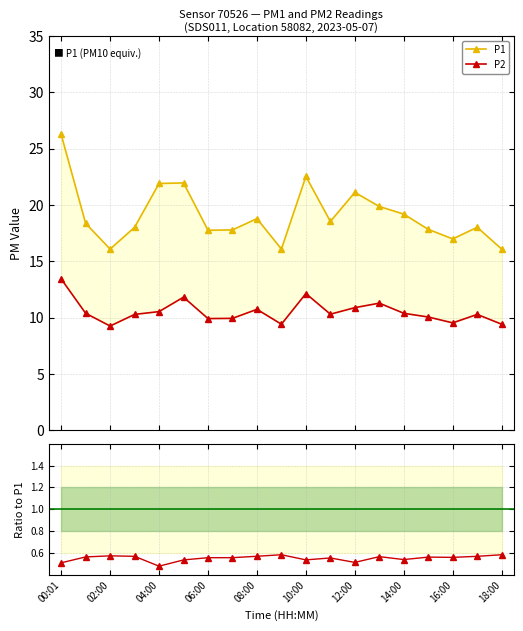

Reading left to right, what are all the values shown in this chart?

P1: 26.3	18.4	16.1	18.0	21.9	22.0	17.8	17.8	18.8	16.1	22.6	18.6	21.1	19.9	19.2	17.9	17.0	18.0	16.1
P2: 13.4	10.4	9.3	10.3	10.6	11.8	9.9	9.9	10.8	9.4	12.2	10.3	10.9	11.3	10.4	10.1	9.6	10.3	9.4
P2/P1: 0.5	0.6	0.6	0.6	0.5	0.5	0.6	0.6	0.6	0.6	0.5	0.6	0.5	0.6	0.5	0.6	0.6	0.6	0.6